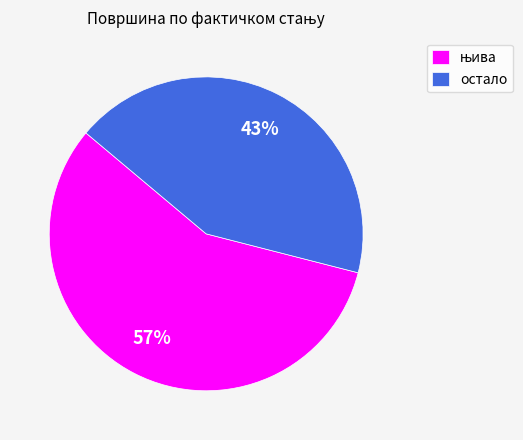

What percentage is the остало slice, to the nearest percent?

43%